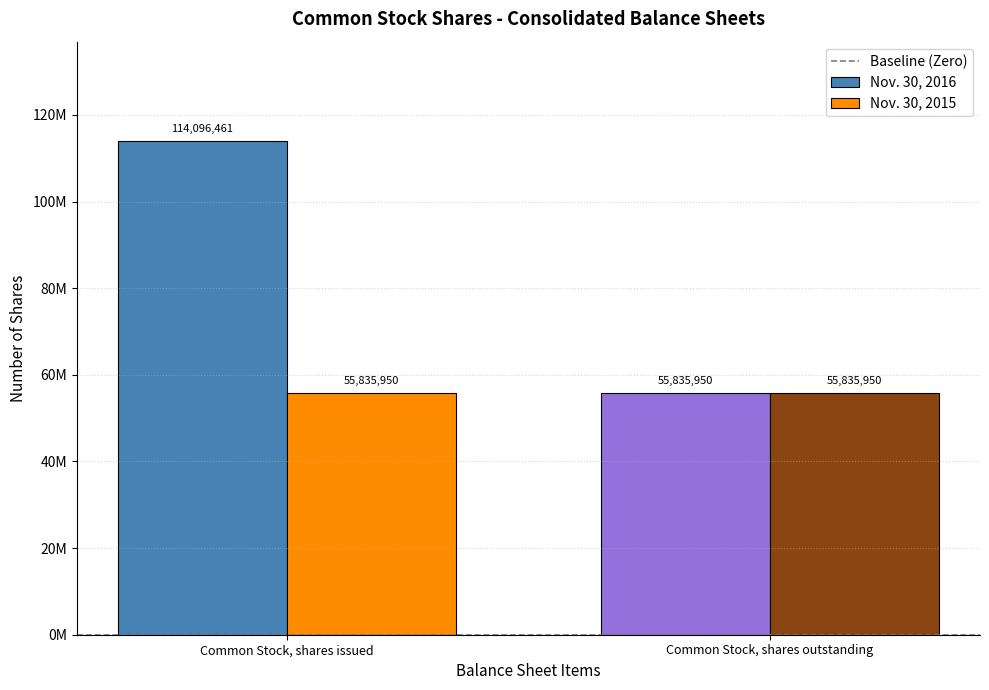

Rank the series by their average value, from highest to lowest.

Nov. 30, 2016, Nov. 30, 2015